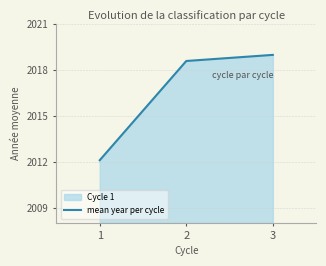

Where is the data nearest to the value 2015?

1